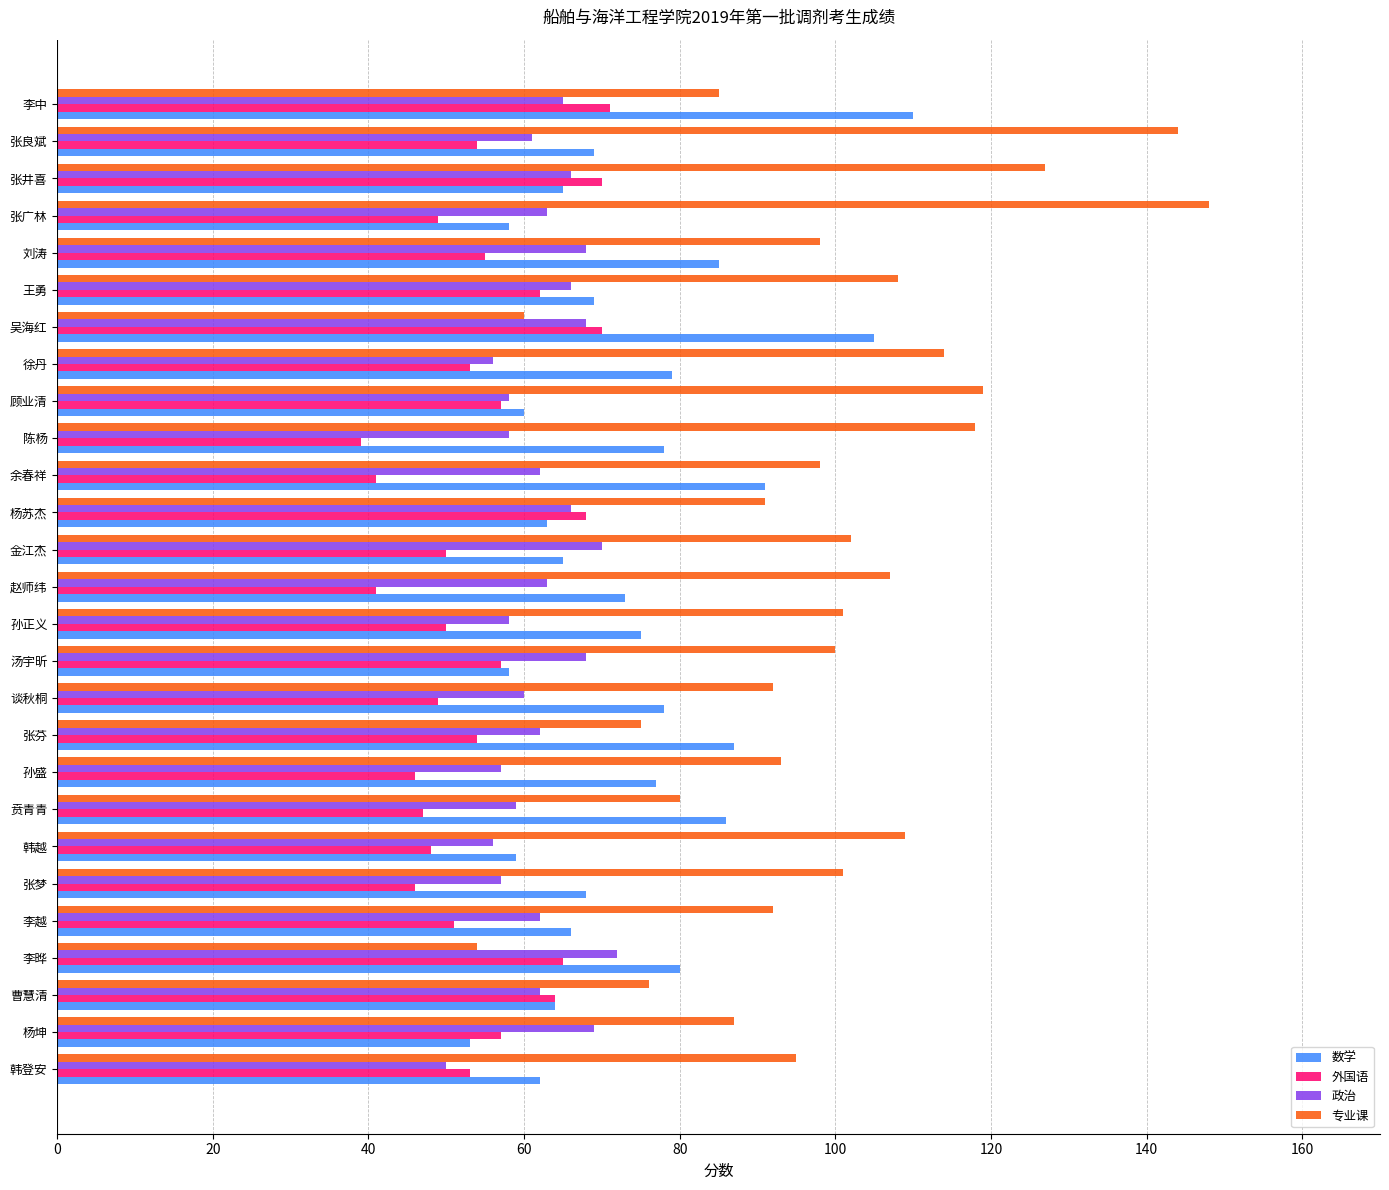

Which category has the highest value in the 政治 series?

李晔